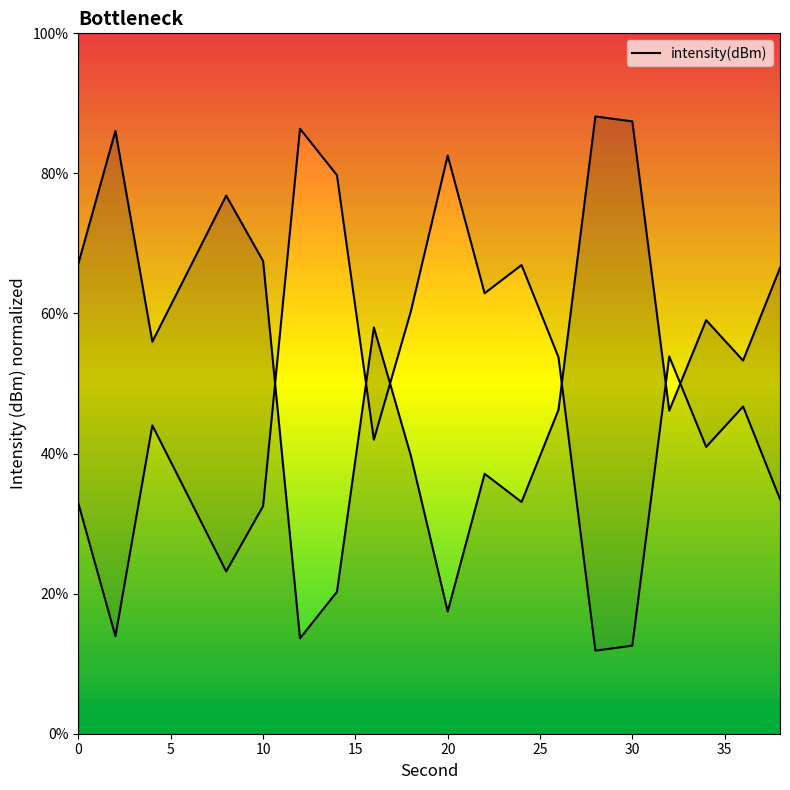

What is the value of the 7th point from the left?

13.6